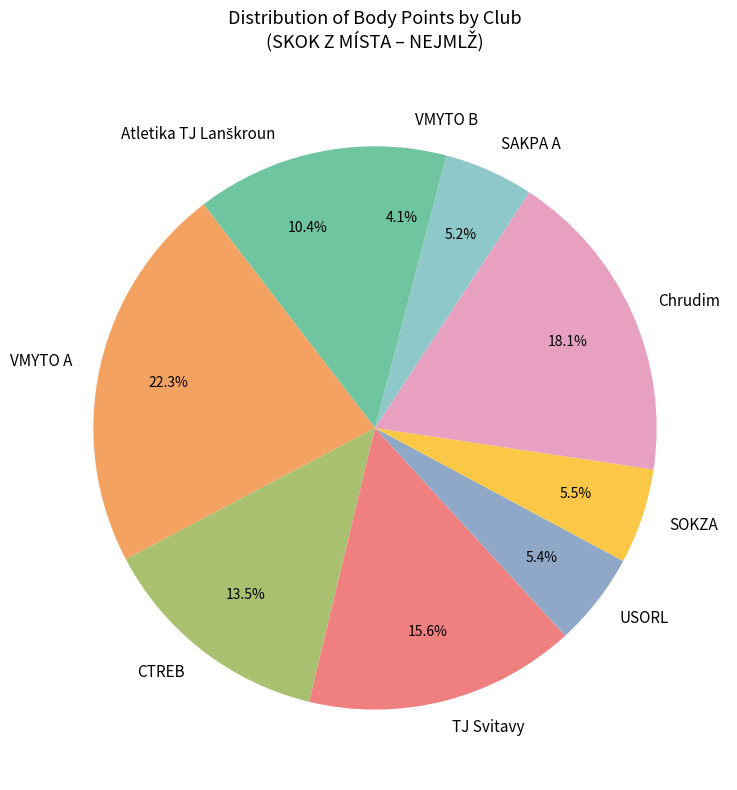

Which has a higher value, TJ Svitavy or CTREB?

TJ Svitavy